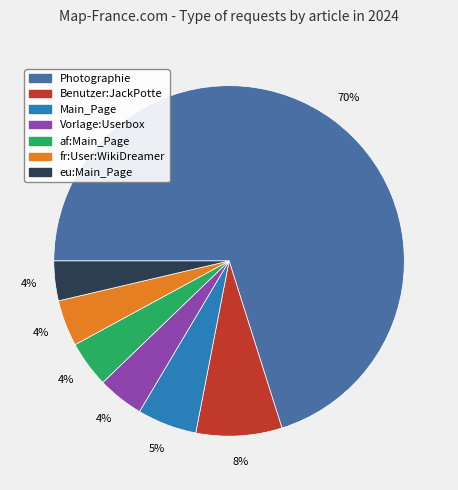

To the nearest percent, what is the average slice percentage?

14%